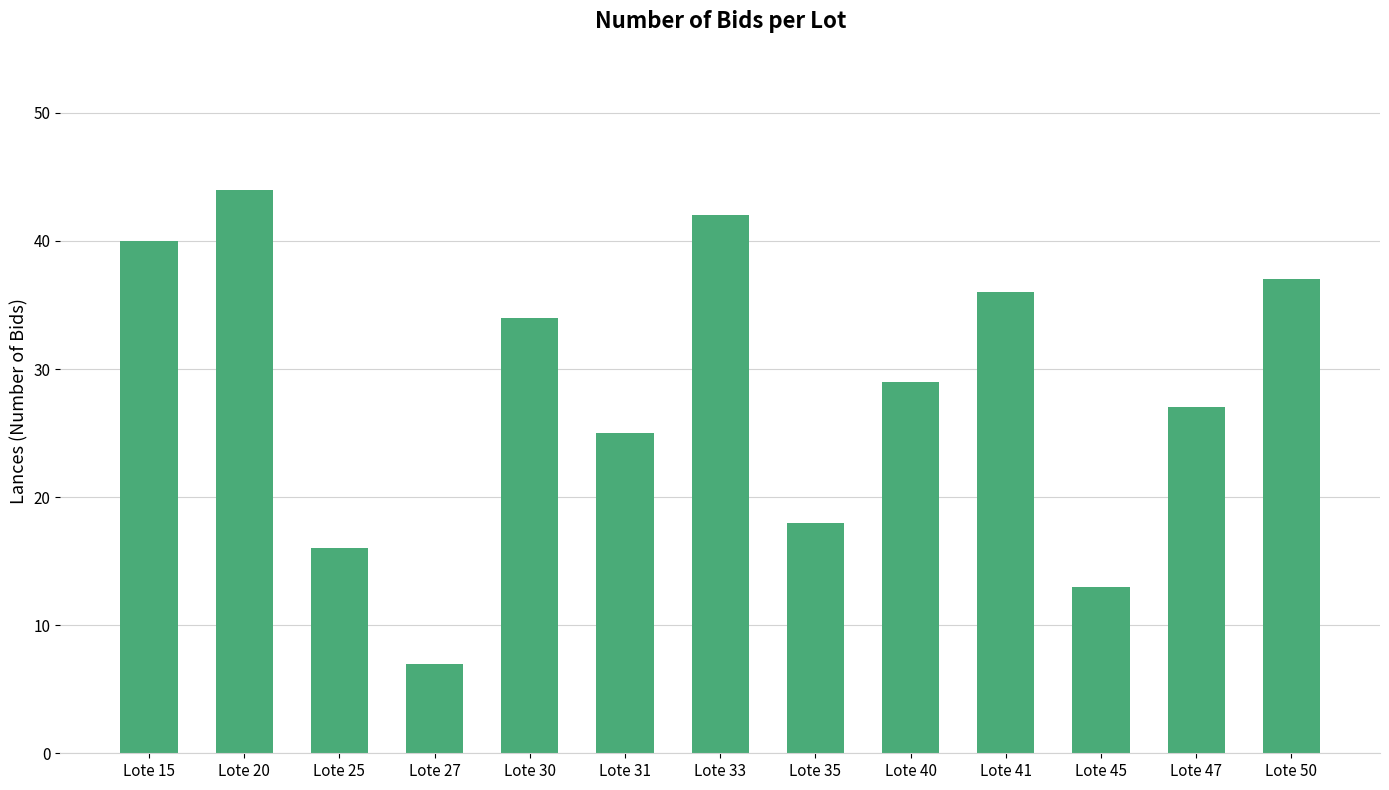

Are the bars horizontal?

No